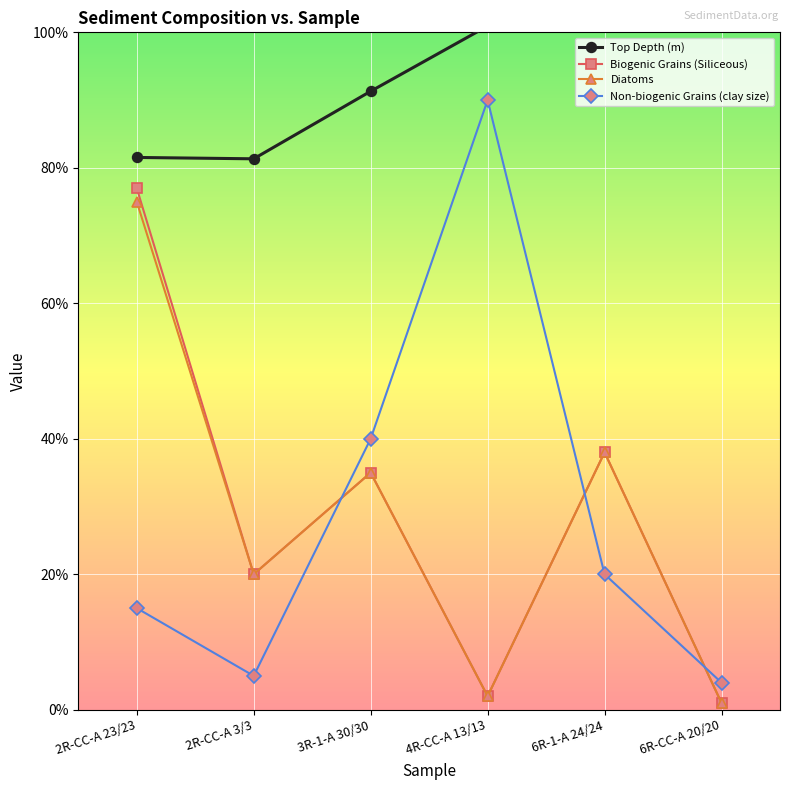

Rank the categories by Non-biogenic Grains (clay size) value from lowest to highest.

6R-CC-A 20/20, 2R-CC-A 3/3, 2R-CC-A 23/23, 6R-1-A 24/24, 3R-1-A 30/30, 4R-CC-A 13/13